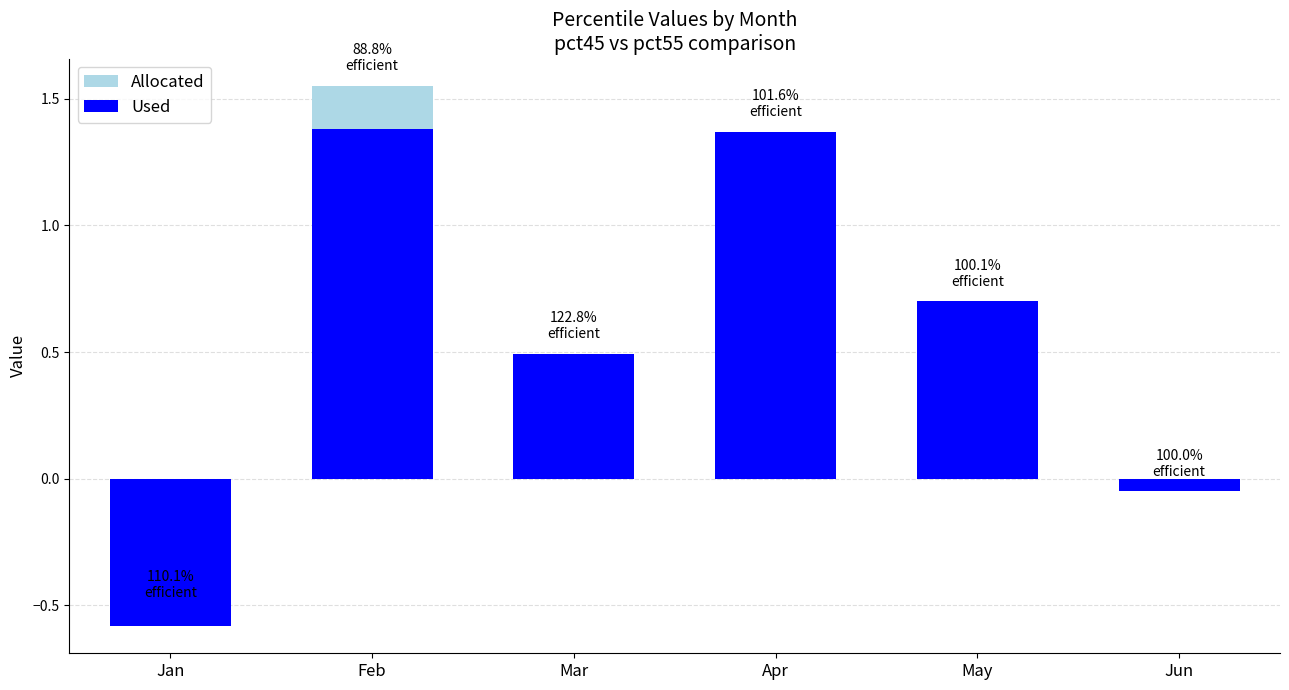

What is the spread (max minus min) of values at Jan?

0.1